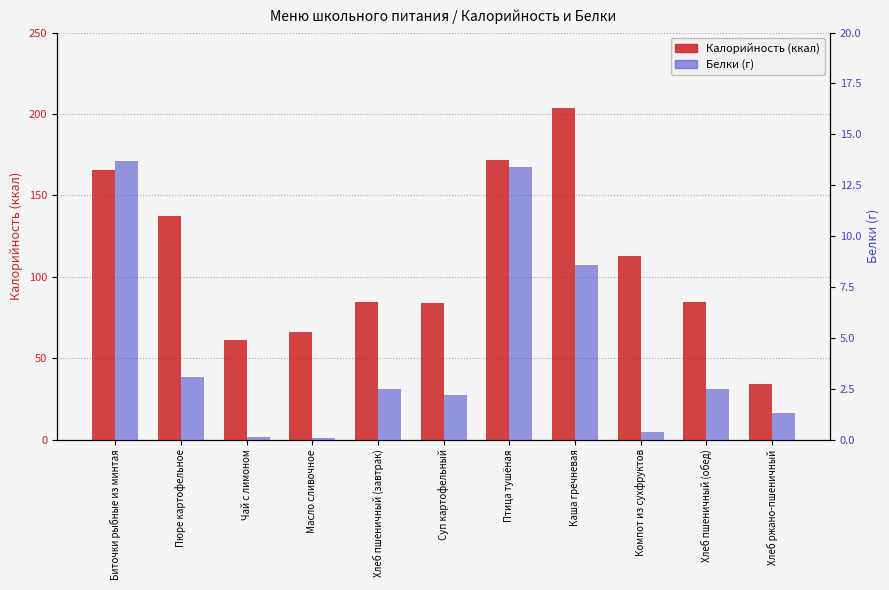

What is the minimum value for Белки?

0.1